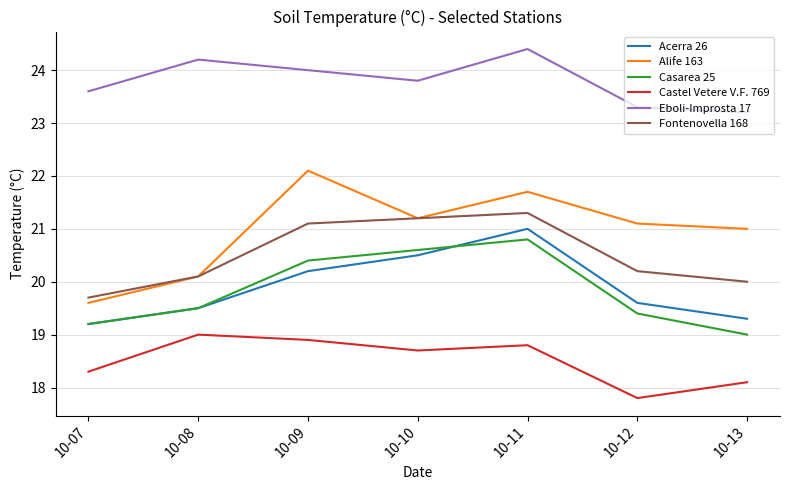

Where is the first local maximum for Alife 163?

10-09